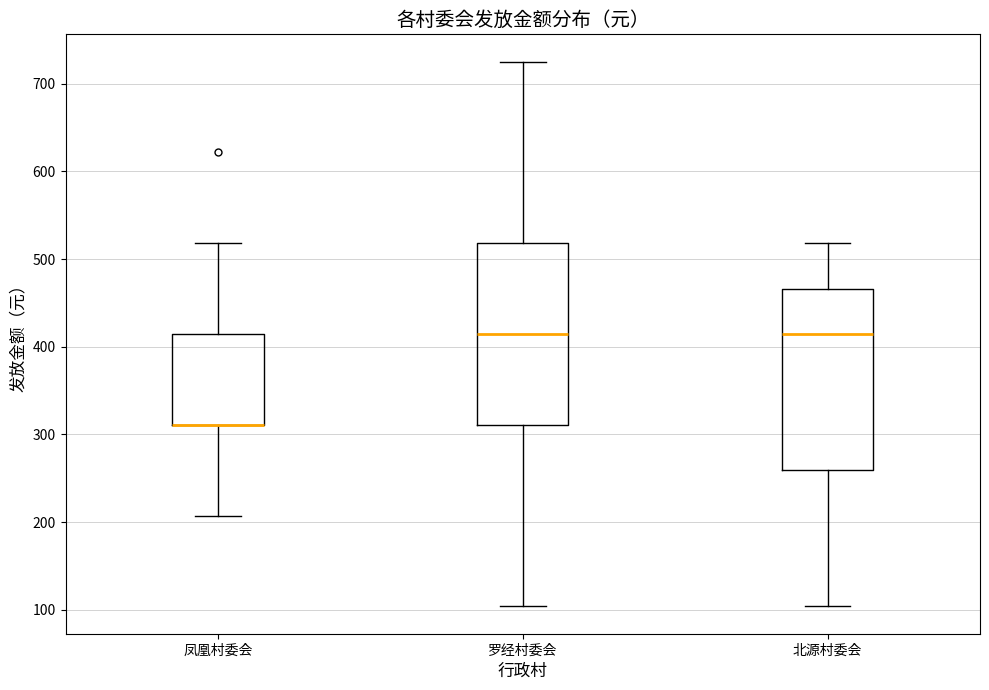

Reading left to right, read every box against the y-axis: the position of its median line, the range the box covers, and the ends of its whiskers. The values are not printed on the chart, so give them approximately, as read against the axis.

凤凰村委会: median 310 (drawn on the box's lower edge), box 310 to 410, whiskers 210 to 520
罗经村委会: median 410, box 310 to 520, whiskers 100 to 730
北源村委会: median 410, box 260 to 470, whiskers 100 to 520